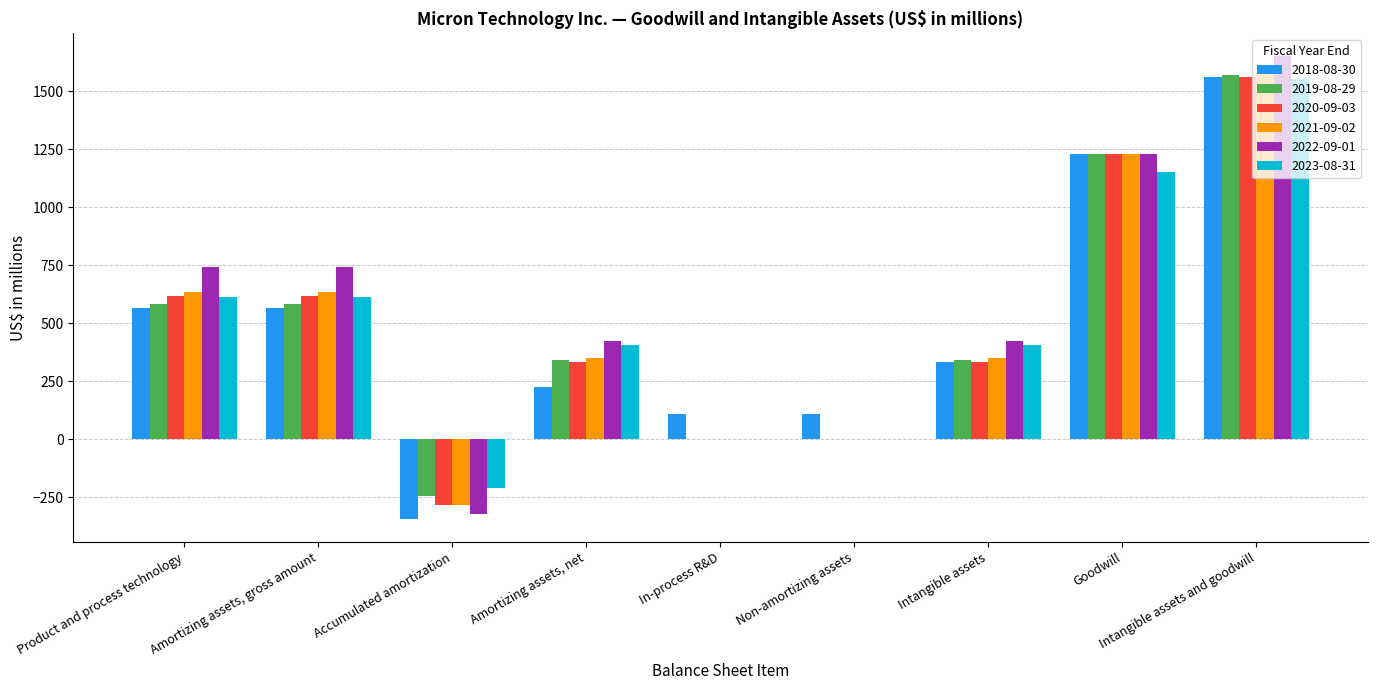

At which category is the sum across all series the highest?

Intangible assets and goodwill